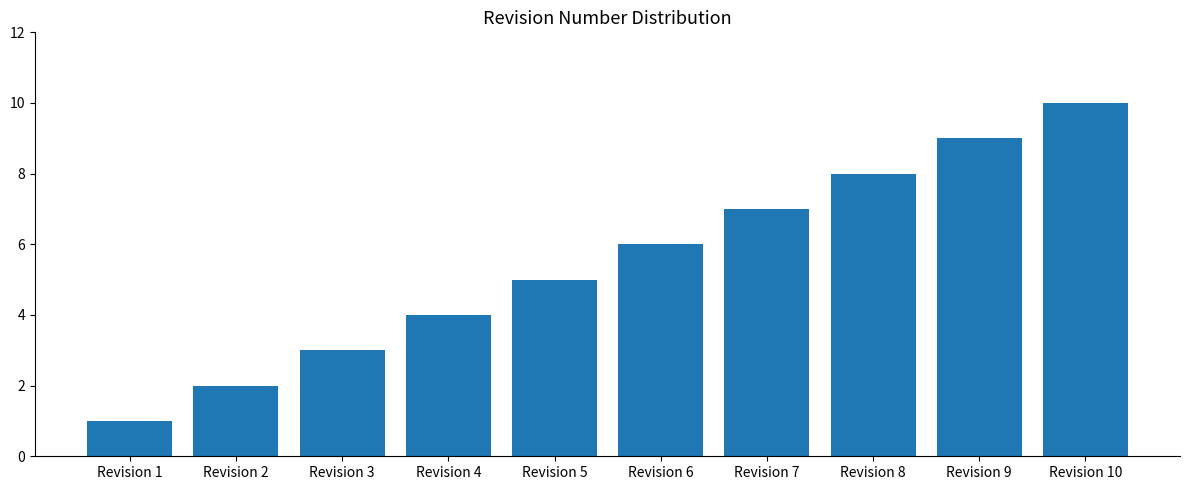

Reading right to left, transcribe all the data shown in this chart.

Revision 10=10	Revision 9=9	Revision 8=8	Revision 7=7	Revision 6=6	Revision 5=5	Revision 4=4	Revision 3=3	Revision 2=2	Revision 1=1